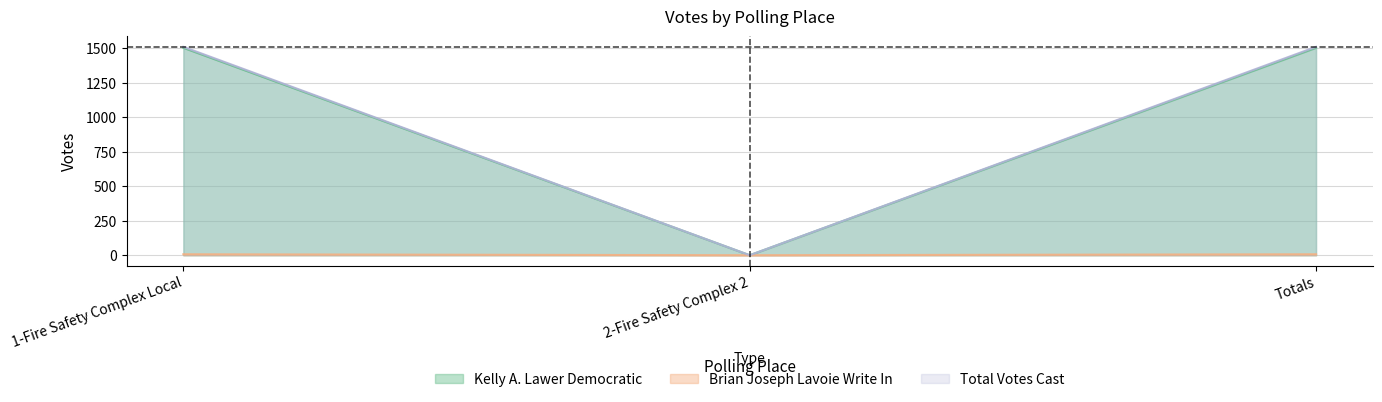

What value does the Total Votes Cast series have at Totals, to the nearest 10?

1510